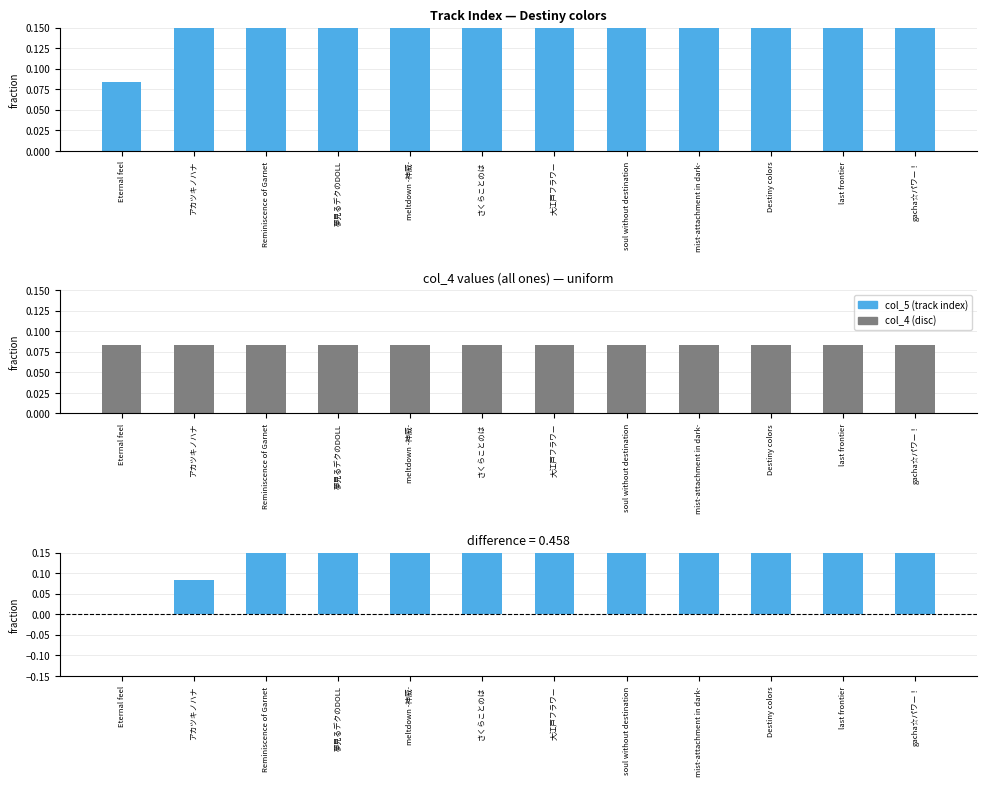

At how many categories does at least one series exceed 0?

12